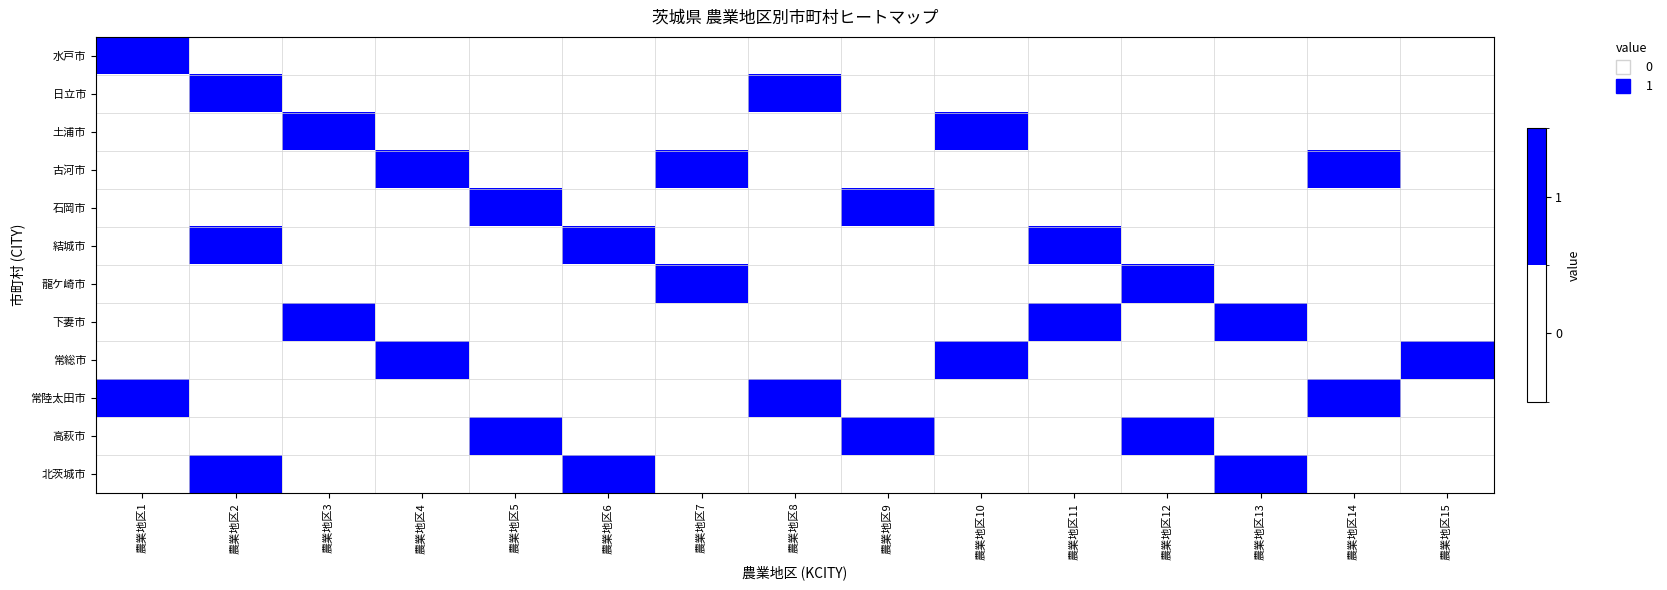

How many data points does each series have?

15